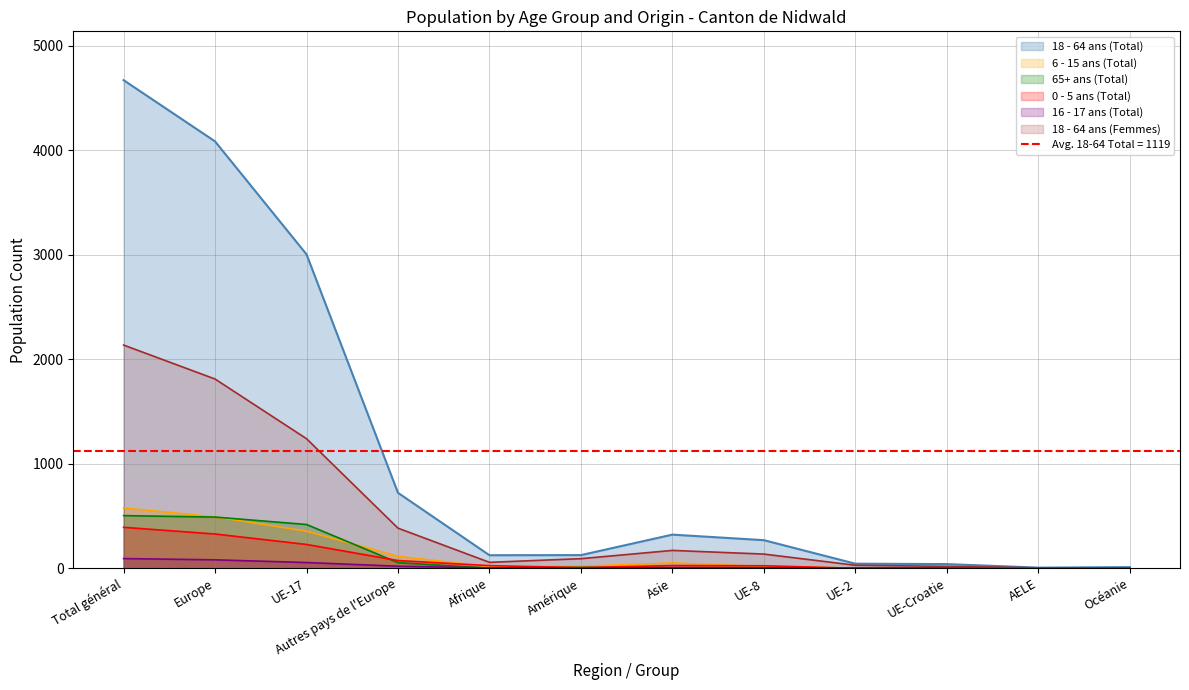

What is the difference between the 65+ ans (Total) values at UE-8 and Asie?

2